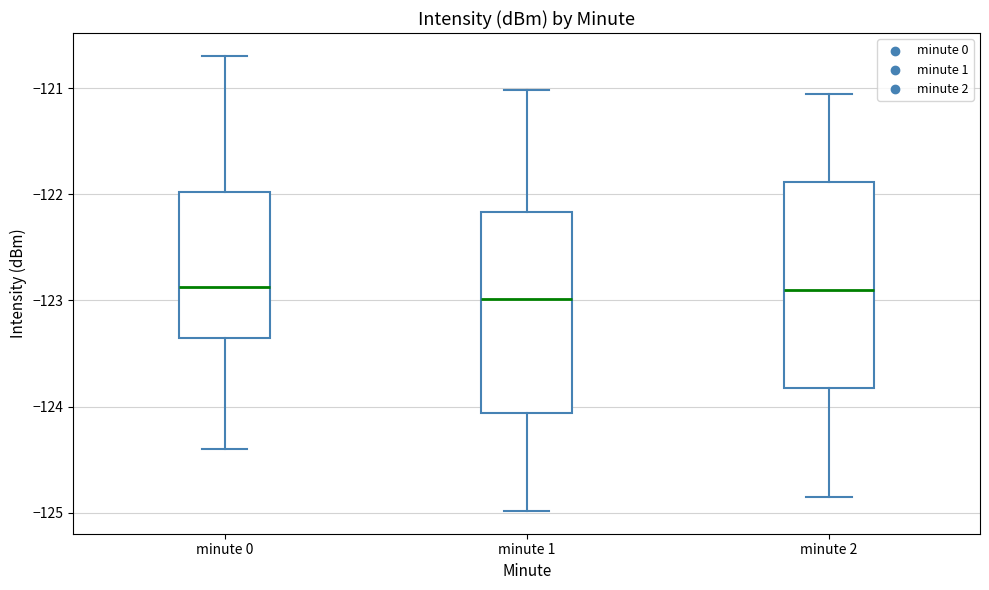

Where does the median line of the box for minute 2 sit on the y-axis? The values are not printed on the chart, so give them approximately, as read against the axis.

-122.9